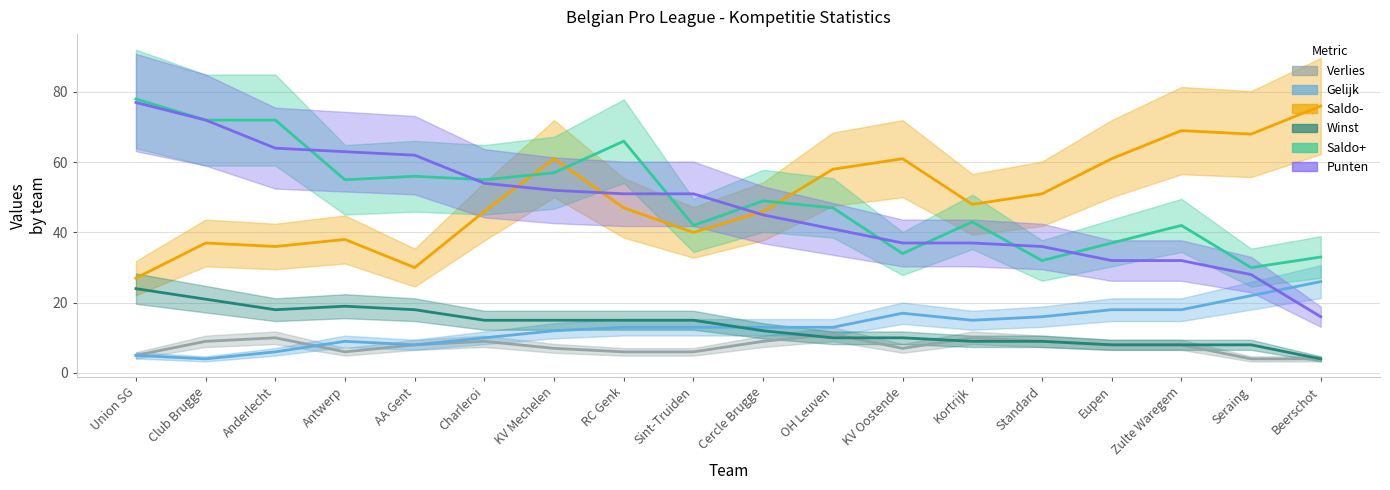

What is the sum of all Punten values?

850